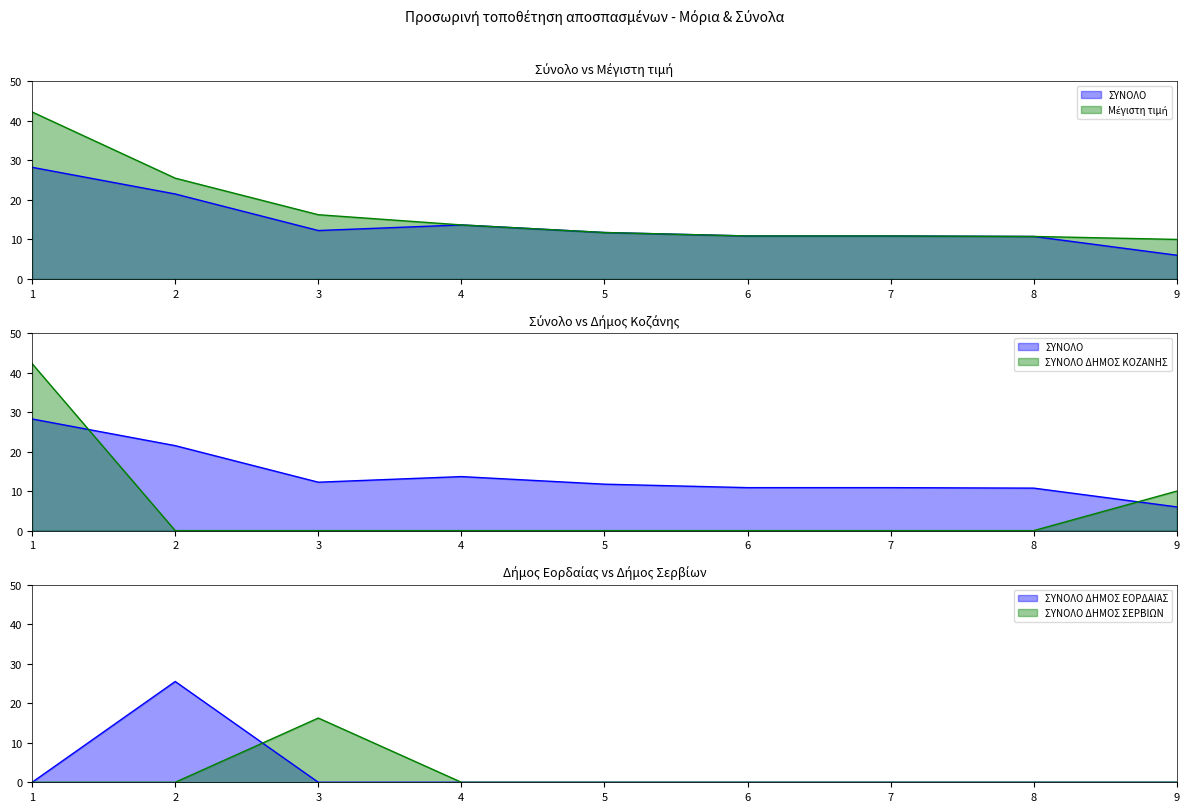

At which label does Μέγιστη τιμή reach its peak?

1